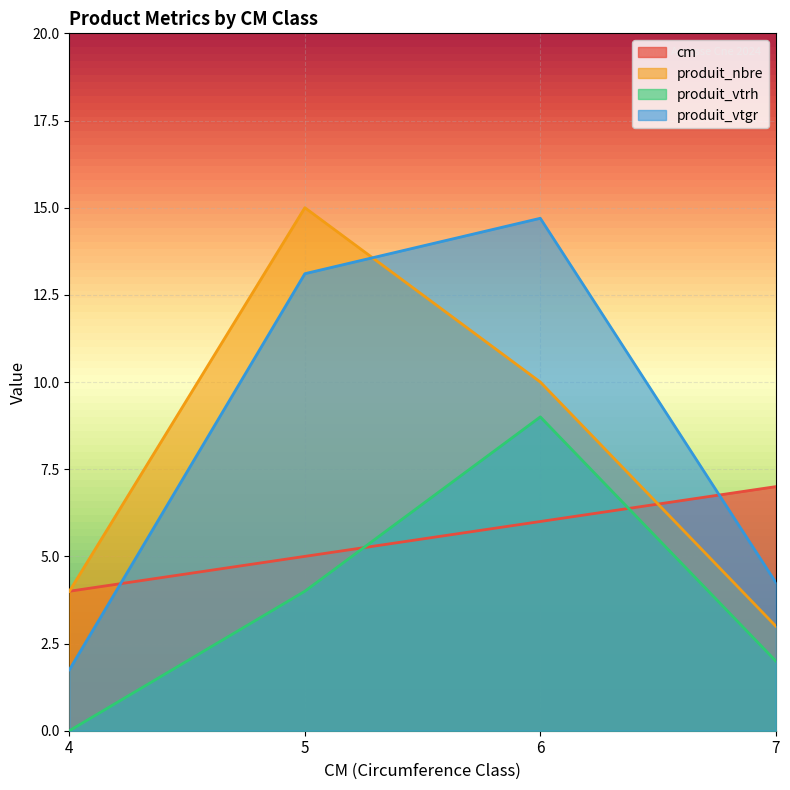

The value of produit_nbre at 6 is 10.0. True or false?

True